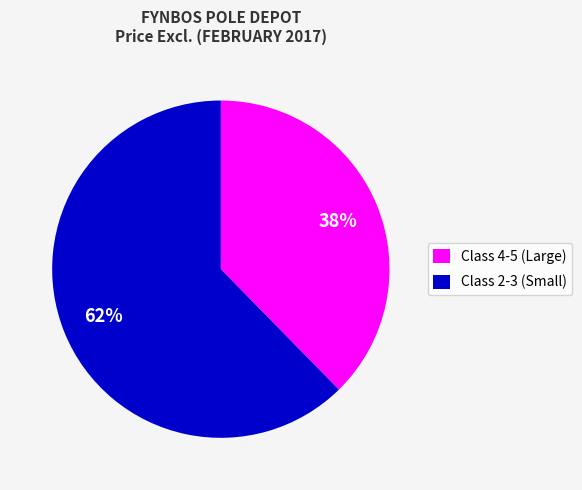

To the nearest percent, what percentage of the pie is Class 2-3 (Small)?

62%